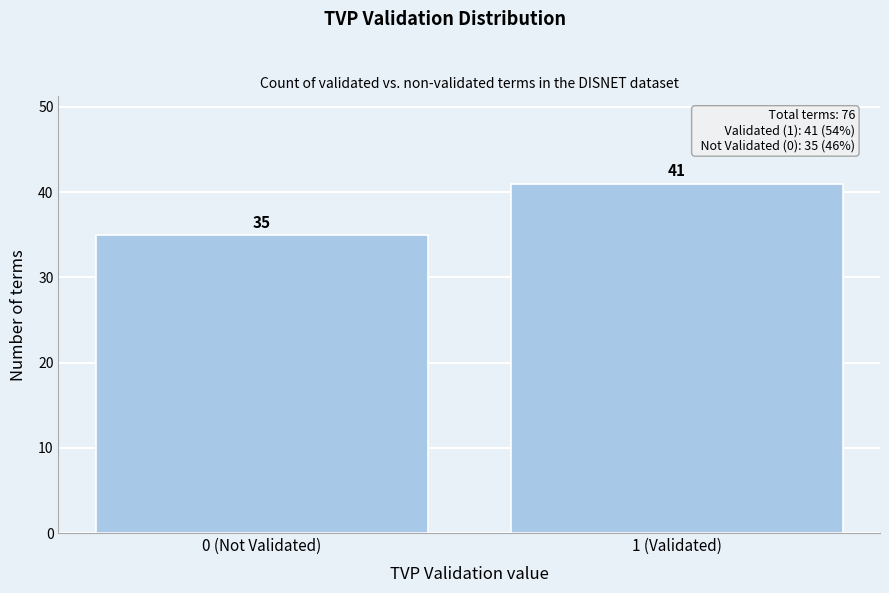

Reading left to right, what are all the values shown in this chart?

0 (Not Validated)=35	1 (Validated)=41